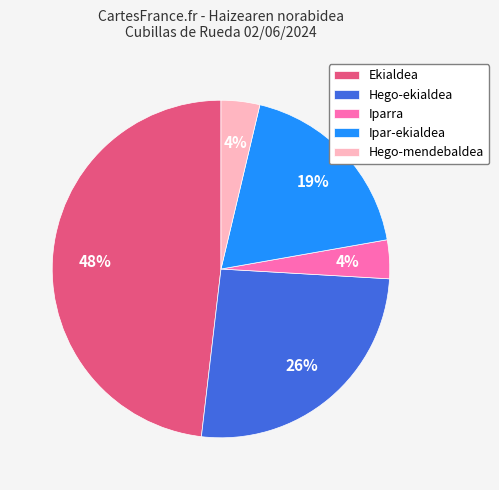

Does Hego-mendebaldea represent more than half of the total?

No